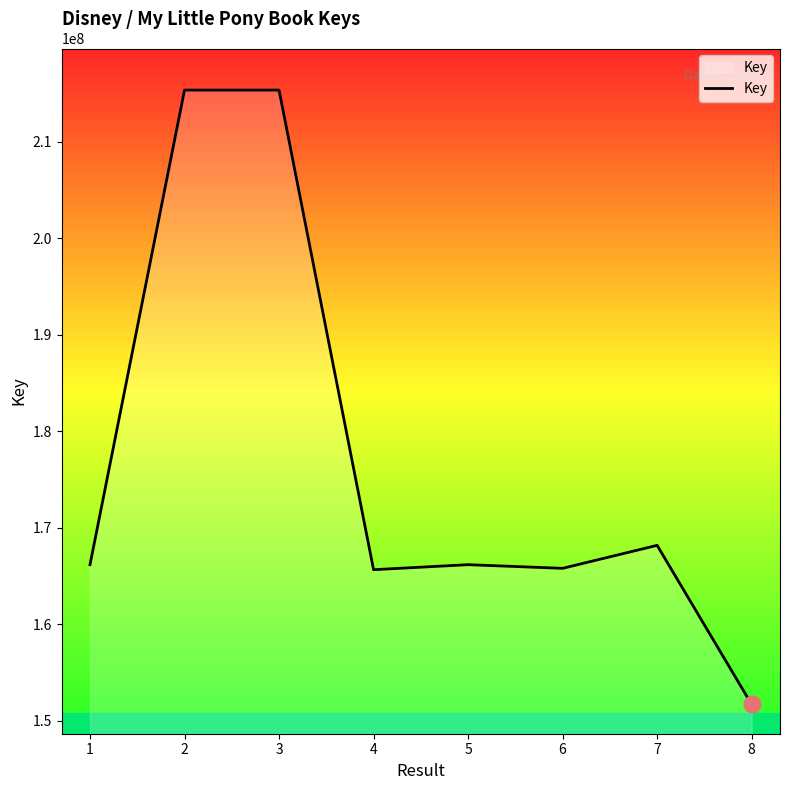

Where does the data first go above 166186786?

2